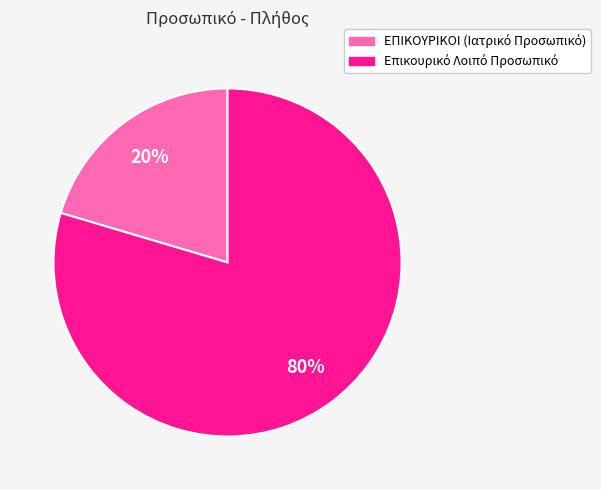

Does any single category account for the majority?

Yes